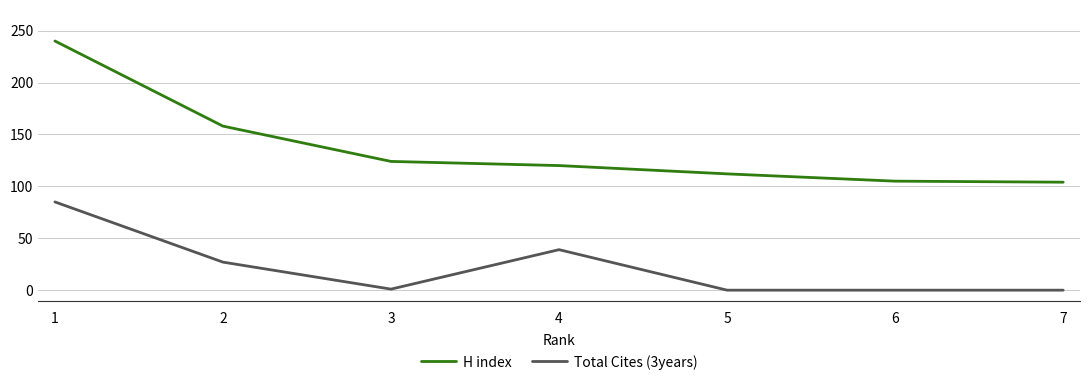

At how many categories does at least one series exceed 100?

7